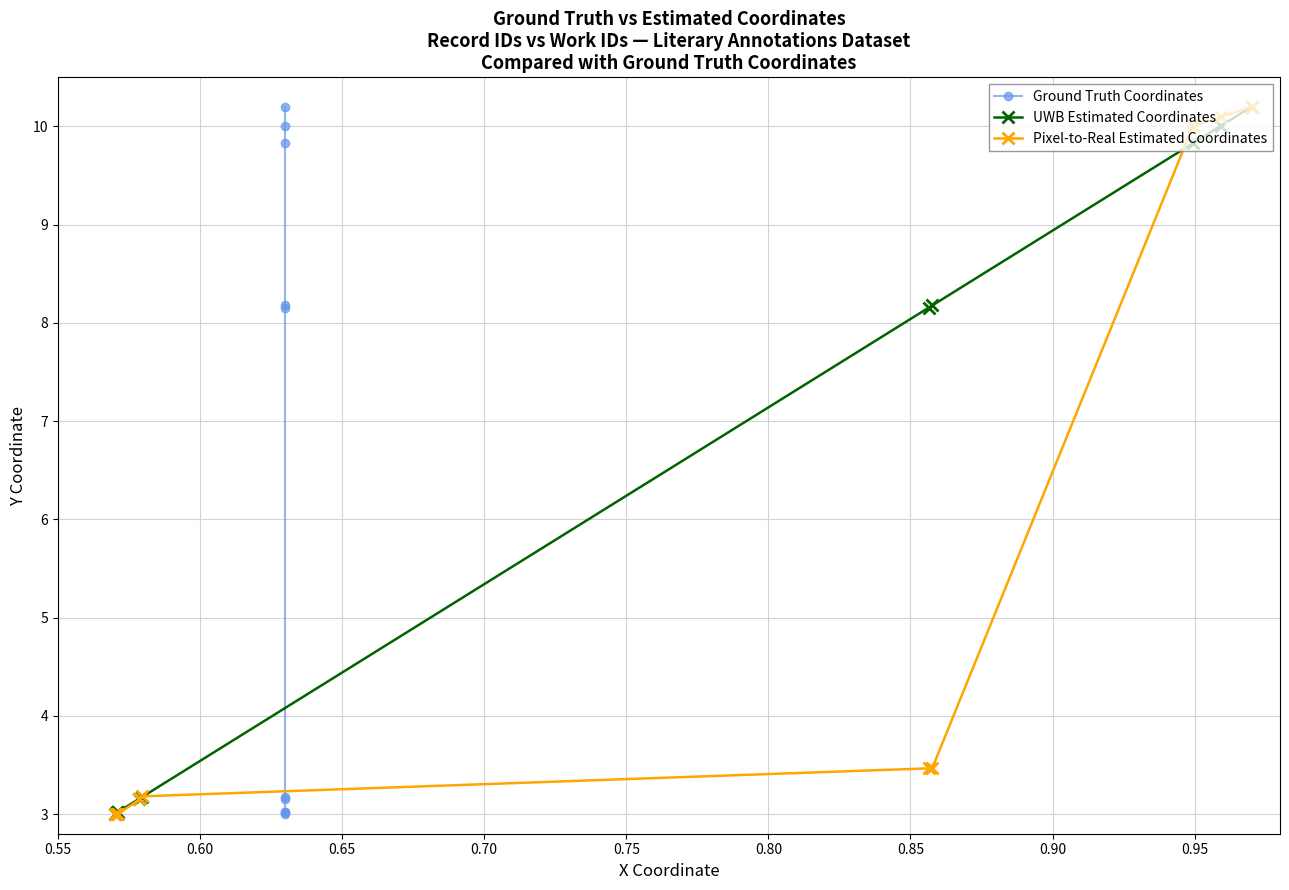

What is the value of the UWB Estimated Coordinates point at the 10th from the left?

10.2